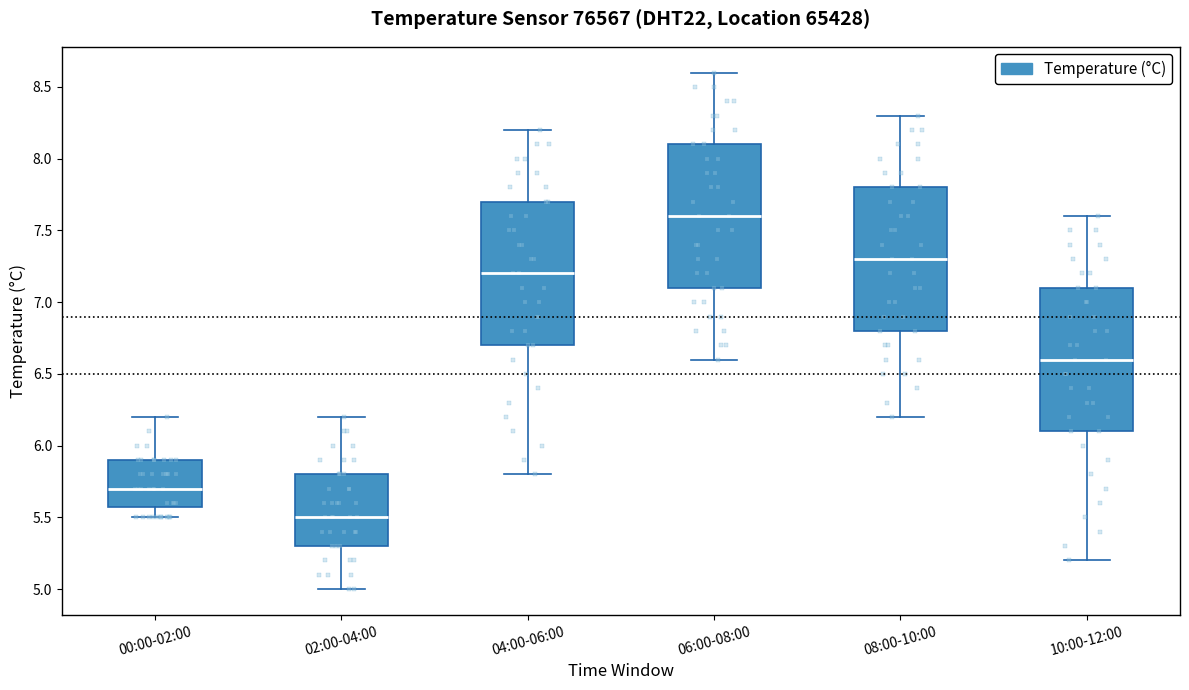

Reading left to right, read every box against the y-axis: the position of its median line, the range the box covers, and the ends of its whiskers. The values are not printed on the chart, so give them approximately, as read against the axis.

00:00-02:00: median 5.7, box 5.6 to 5.9, whiskers 5.5 to 6.2
02:00-04:00: median 5.5, box 5.3 to 5.8, whiskers 5.0 to 6.2
04:00-06:00: median 7.2, box 6.7 to 7.7, whiskers 5.8 to 8.2
06:00-08:00: median 7.6, box 7.1 to 8.1, whiskers 6.6 to 8.6
08:00-10:00: median 7.3, box 6.8 to 7.8, whiskers 6.2 to 8.3
10:00-12:00: median 6.6, box 6.1 to 7.1, whiskers 5.2 to 7.6